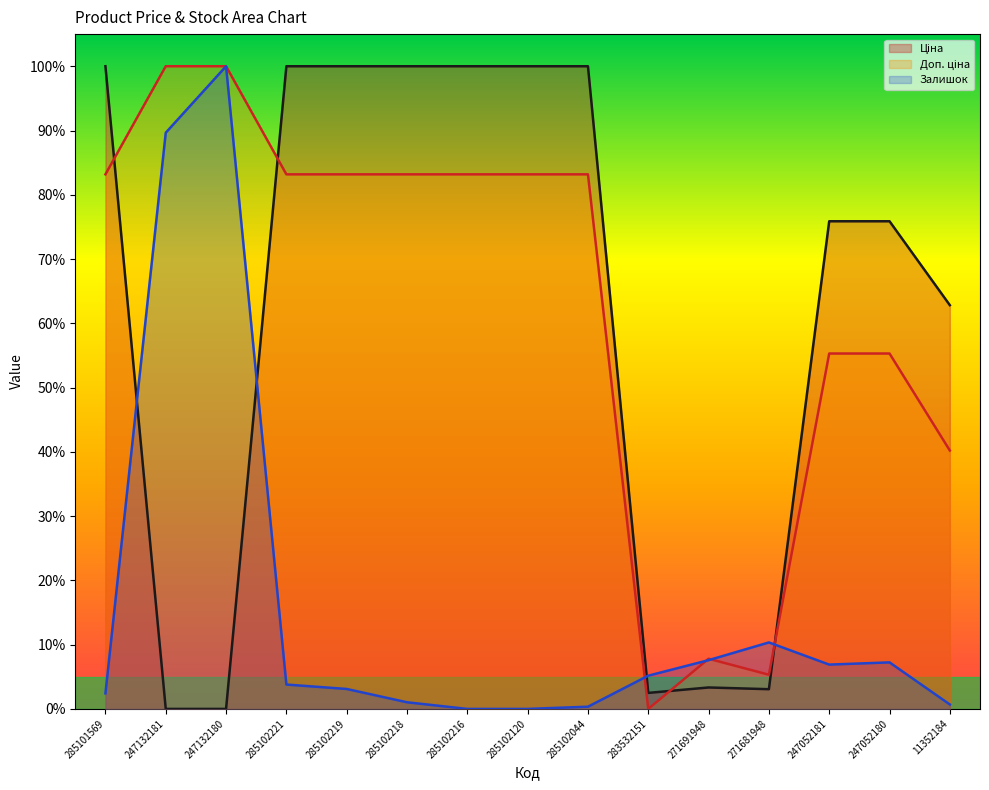

The value of Доп. ціна at 271691948 is 5.0. True or false?

False